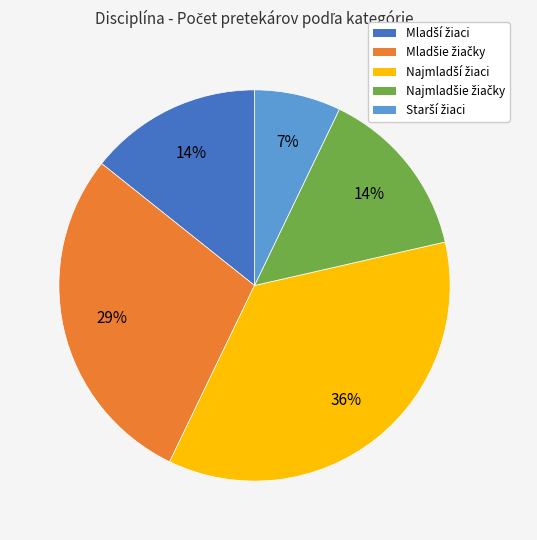

To the nearest percent, what is the difference between the largest and smallest slice percentages?

29%